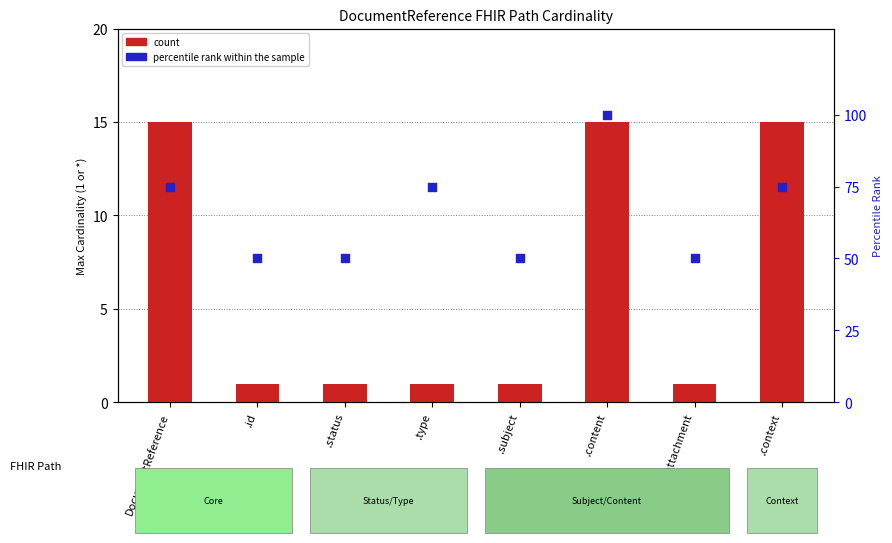

Which series has the largest total across all categories?

percentile rank within the sample